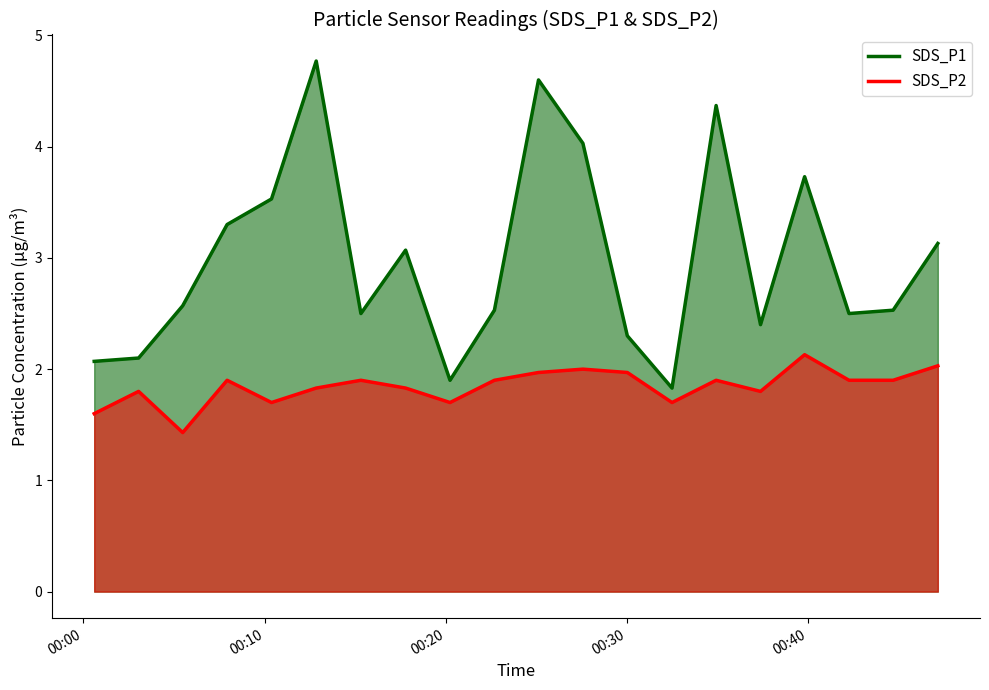

What is the sum of the SDS_P2 values at 2023/02/20 00:17:47 and 2023/02/20 00:37:22?

3.6